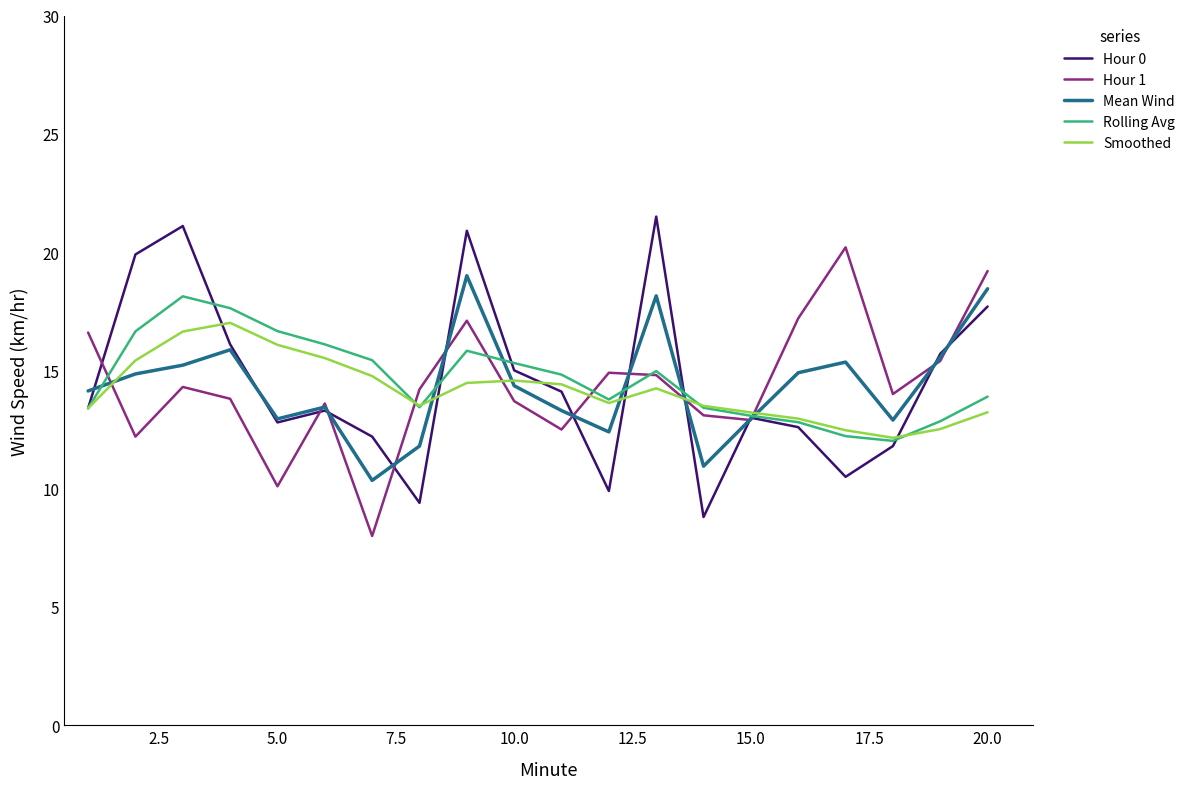

Count the number of categories in the chart.

20